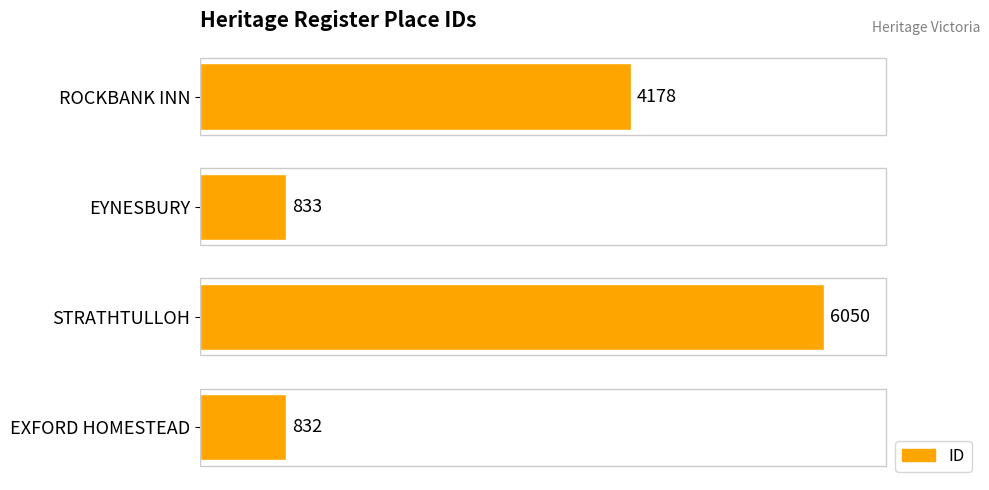

How many data points does each series have?

4